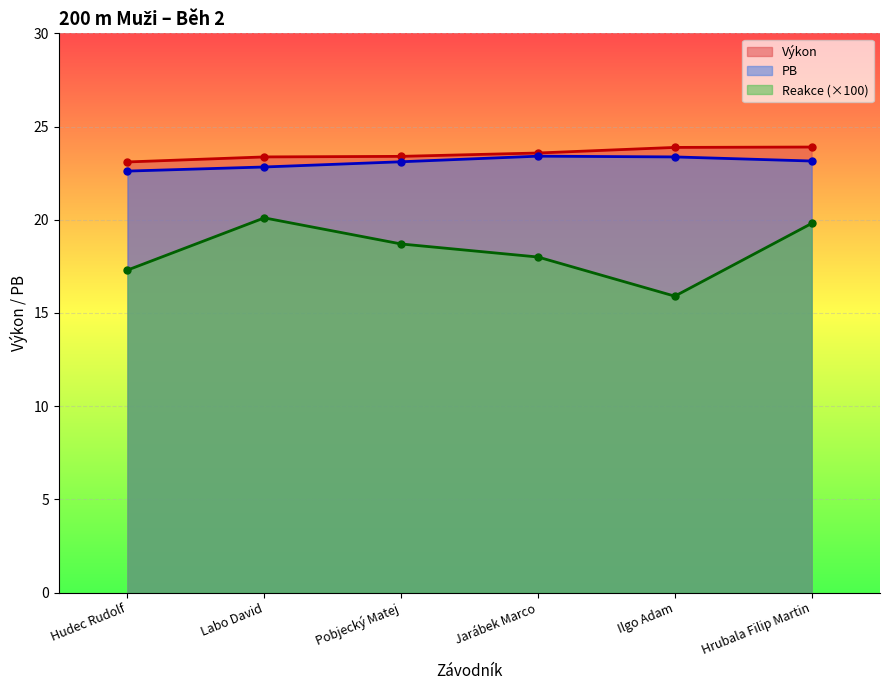

True or false: PB and Reakce cross at least once.

False